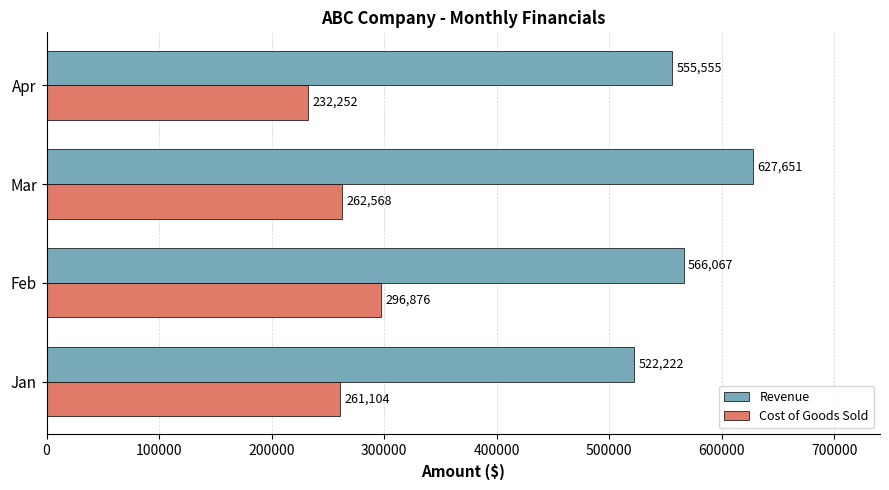

Between Feb and Apr, which series saw the biggest shift?

Cost of Goods Sold